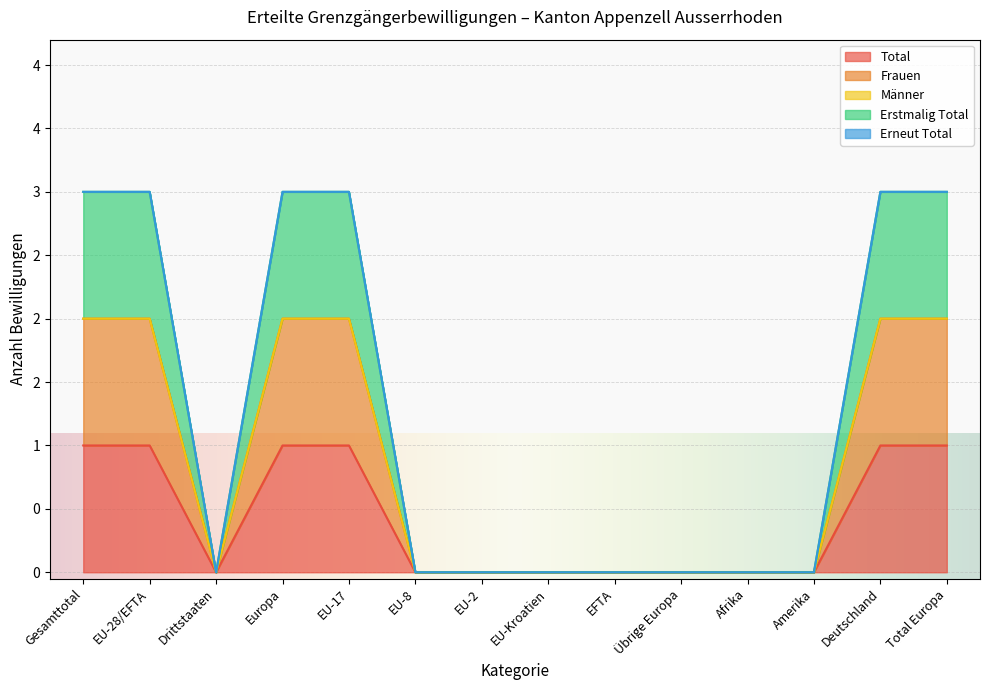

What is the sum of the Frauen values at EU-28/EFTA and Total Europa?

4